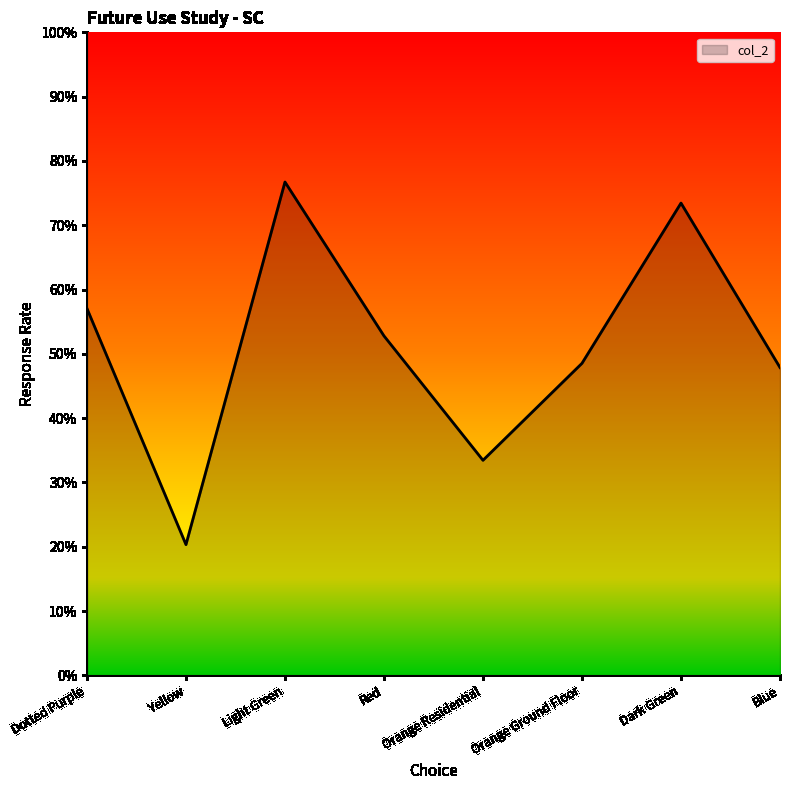

Reading right to left, extract all data points from this chart.

Blue=0.5	Dark Green=0.7	Orange Ground Floor=0.5	Orange Residential=0.3	Red=0.5	Light Green=0.8	Yellow=0.2	Dotted Purple=0.6